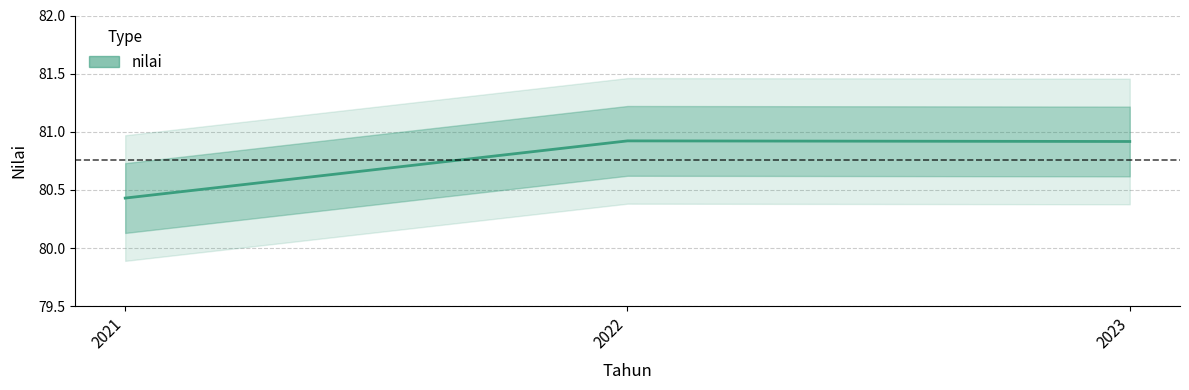

List the labels in order of value, smallest first.

2021, 2023, 2022